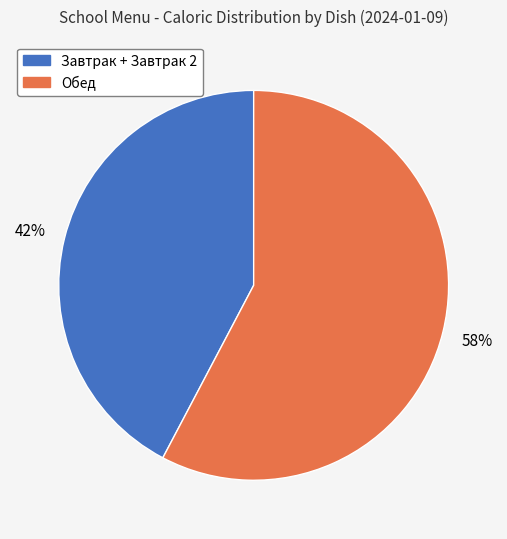

Does any single category account for the majority?

Yes